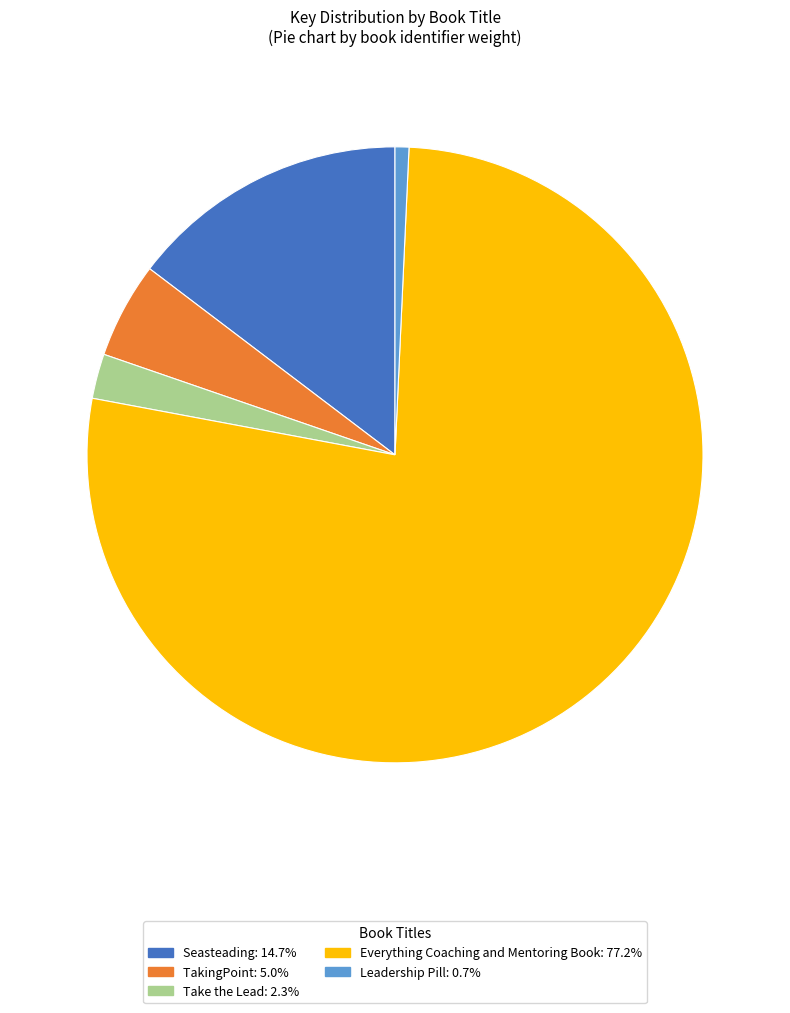

Is it true that Take the Lead is 2% of the pie?

True